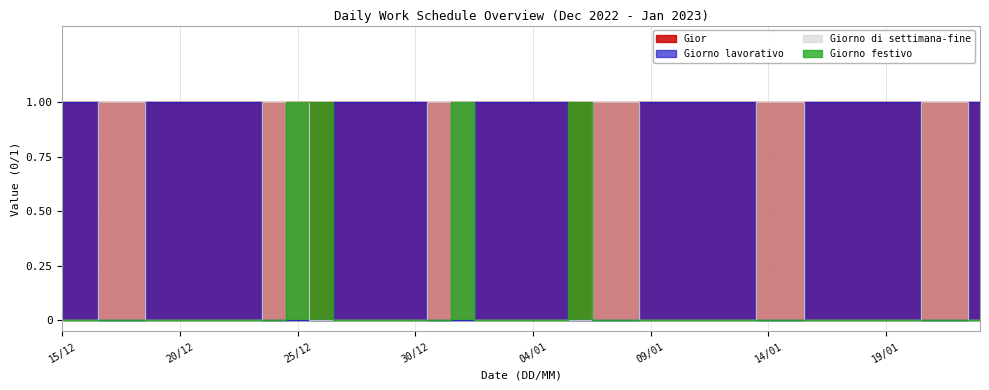

After their last crossing, which series has the higher values: Giorno lavorativo or Giorno di settimana-fine?

Giorno lavorativo